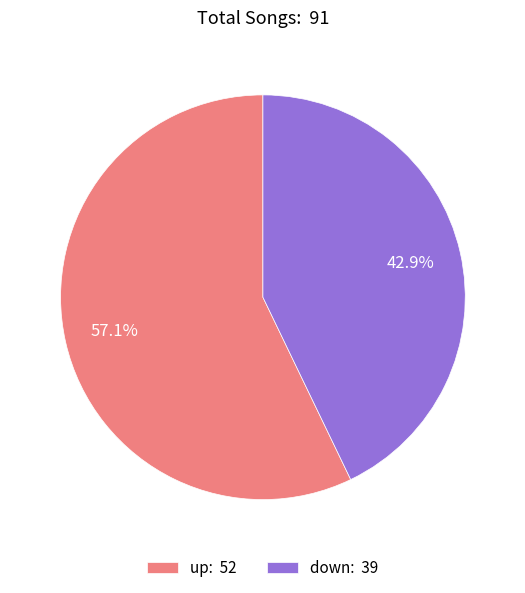

How much of the chart is everything except up?

42.9%